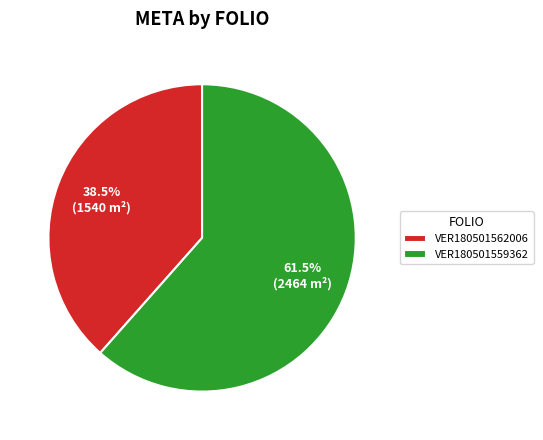

Which has a higher value, VER180501562006 or VER180501559362?

VER180501559362